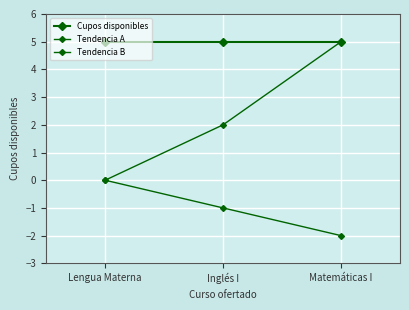

At which label is Cupos disponibles closest to 5?

Lengua Materna